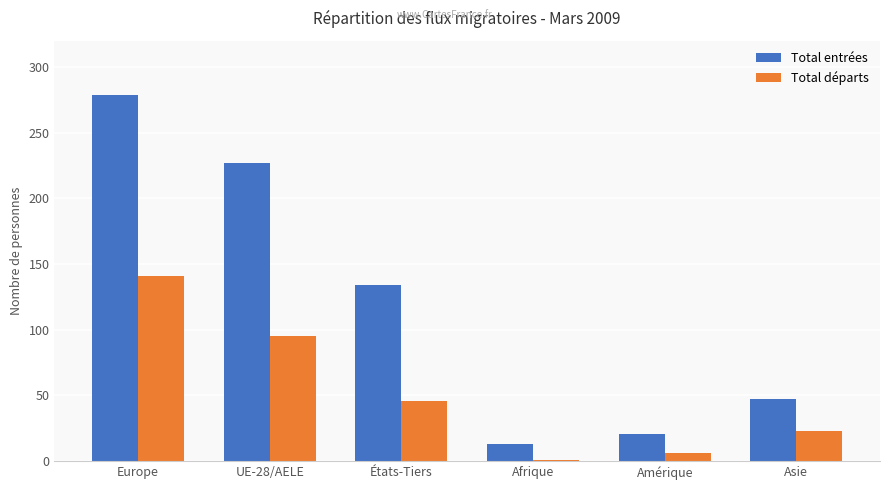

At how many categories does at least one series exceed 144?

2